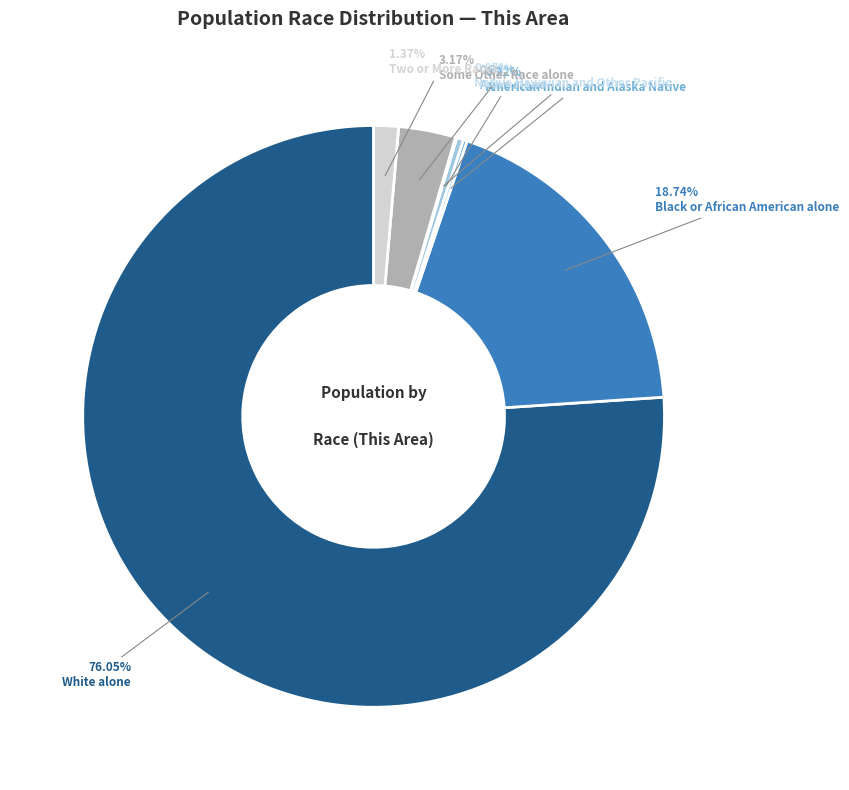

What is the ratio of the value at White alone to the value at Asian alone?

202.2